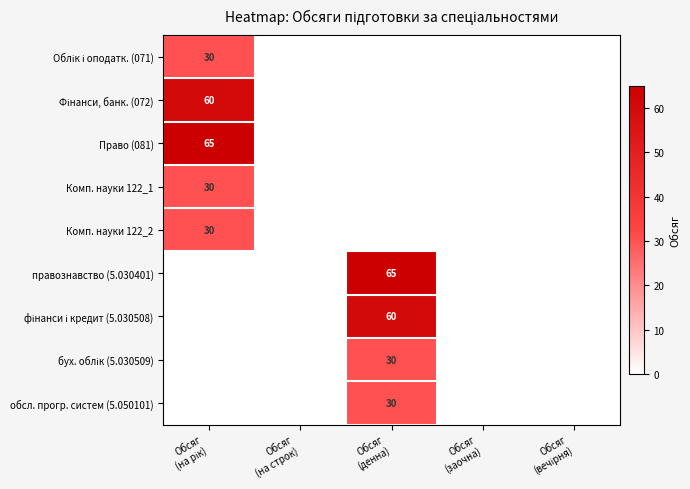

Is it true that Комп. науки 122_2 equals 15 at Обсяг (заочна)?

False